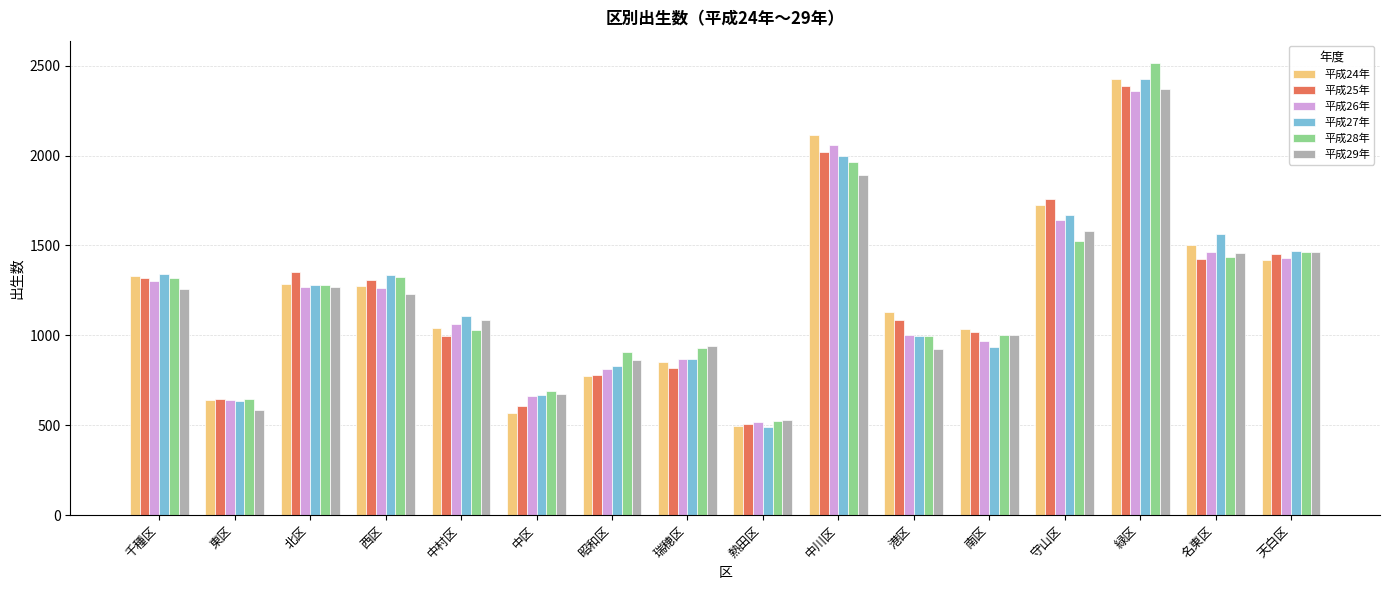

What is the maximum value shown in the chart?

2514